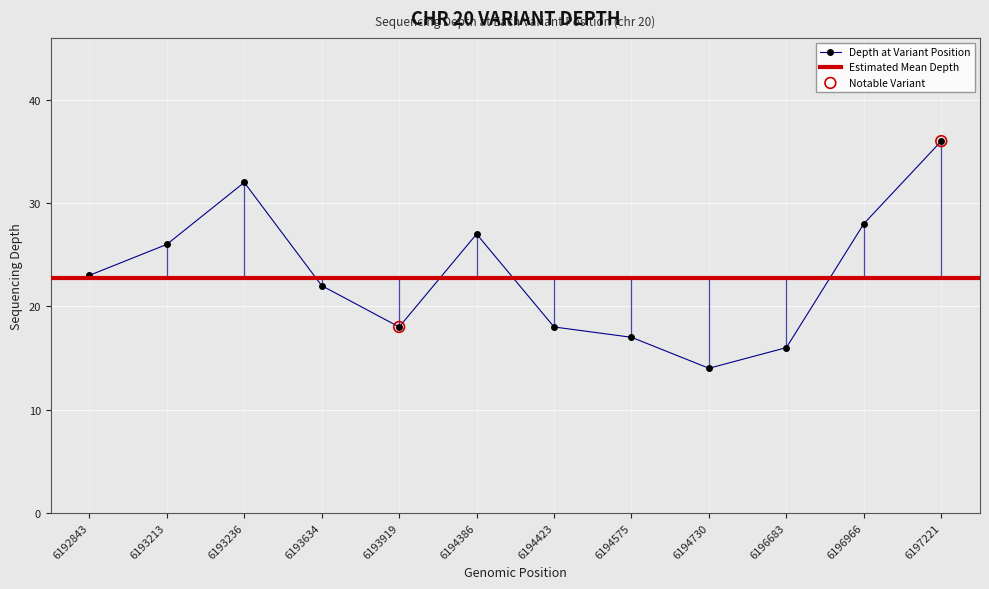

Which has a higher value, 6193919 or 6197221?

6197221